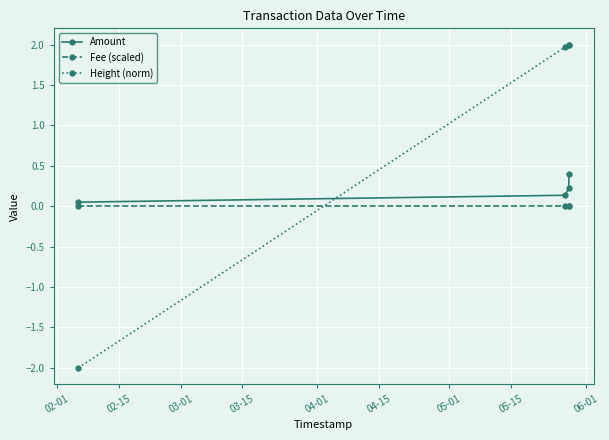

Which series has the largest range (max minus min)?

Height (norm)